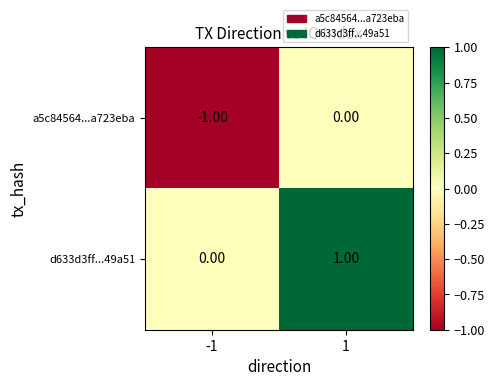

How many categories are shown in the chart?

2